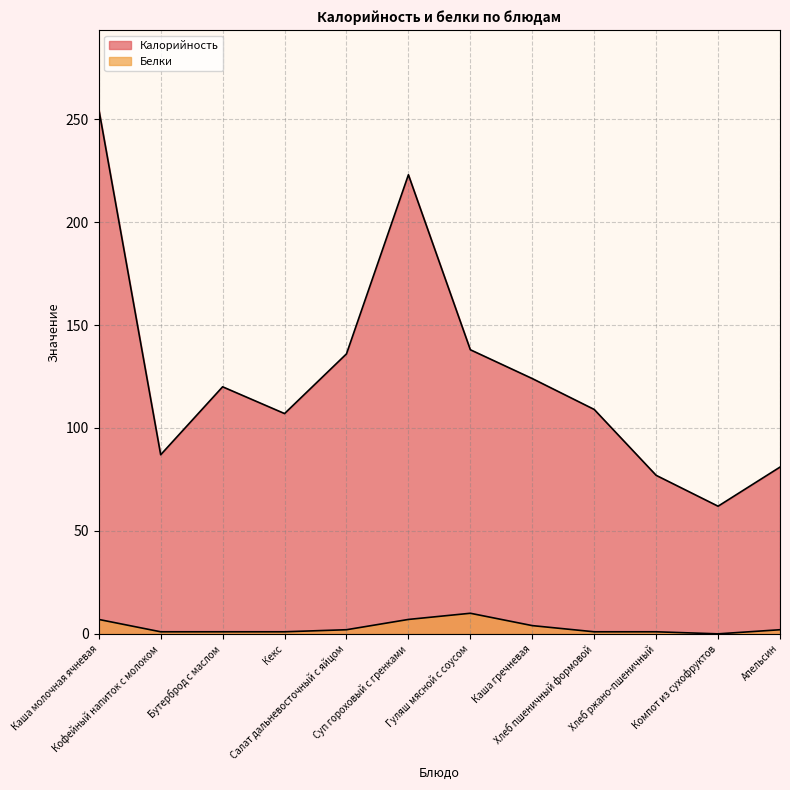

Which series changed the most between Каша гречневая and Компот из сухофруктов?

Калорийность